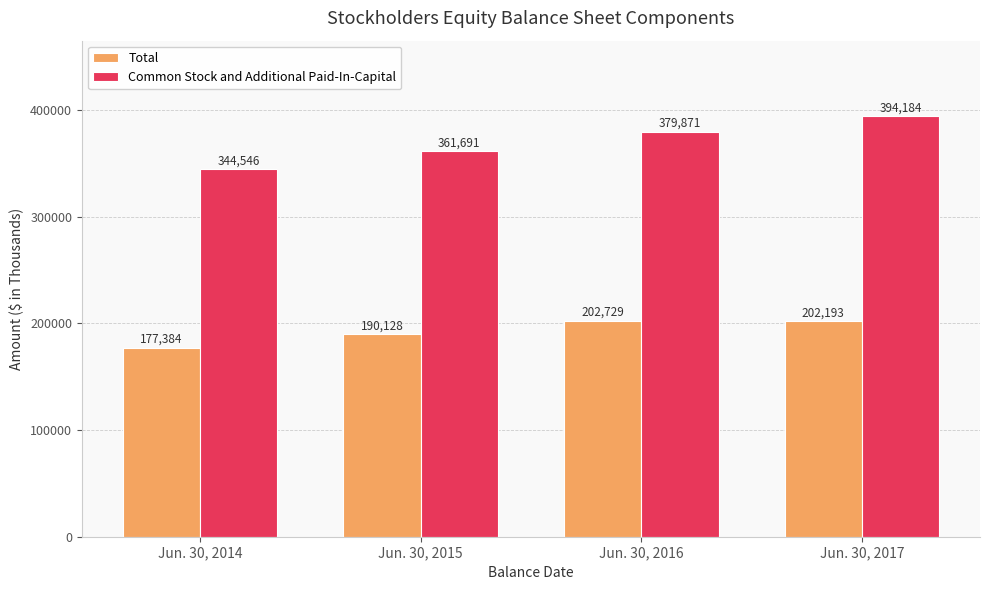

At Jun. 30, 2017, list the series in order from largest to smallest.

Common Stock and Additional Paid-In-Capital, Total